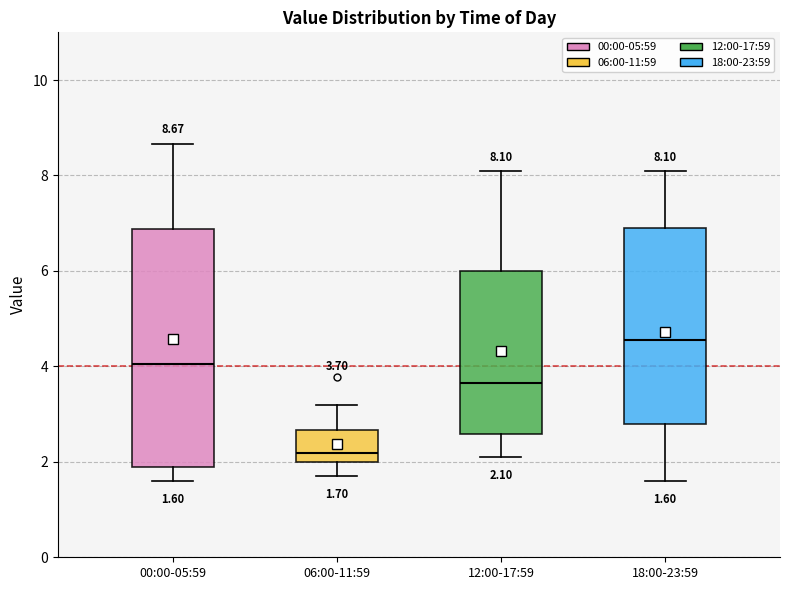

Comparing the boxes themselves (not the whiskers), which one is the tallest?

00:00-05:59